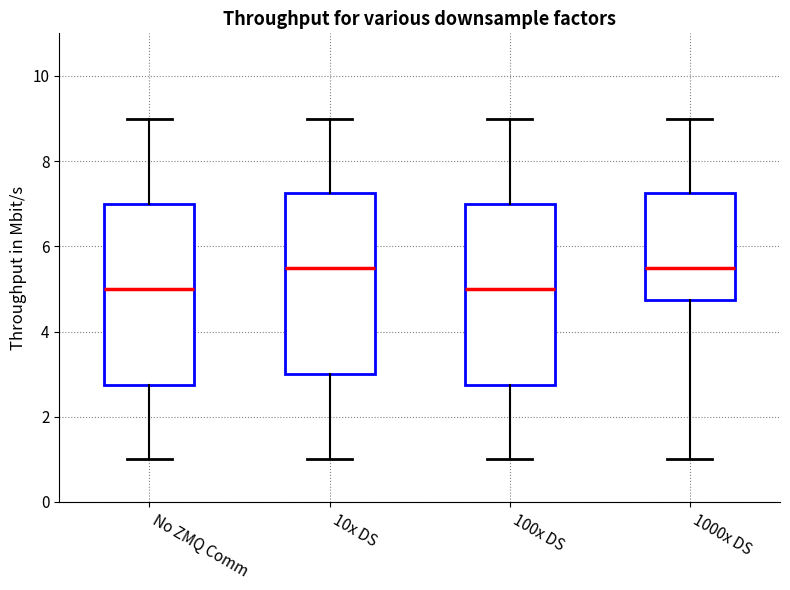

Reading left to right, transcribe this box plot: for each box, give where its median line is, the range the box spans, and where its two whiskers end, as read against the y-axis. The values are not printed on the chart, so give them approximately, as read against the axis.

No ZMQ Comm: median 5.0, box 2.8 to 7.0, whiskers 1.0 to 9.0
10x DS: median 5.6, box 3.0 to 7.2, whiskers 1.0 to 9.0
100x DS: median 5.0, box 2.8 to 7.0, whiskers 1.0 to 9.0
1000x DS: median 5.6, box 4.8 to 7.2, whiskers 1.0 to 9.0